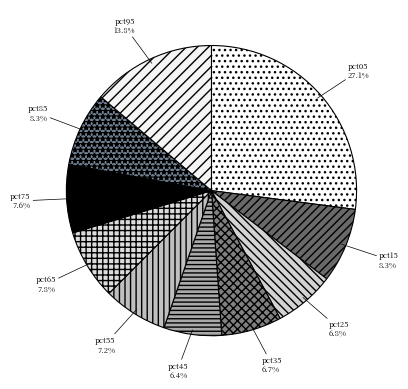

To the nearest percent, what percentage of the pie is pct35?

7%